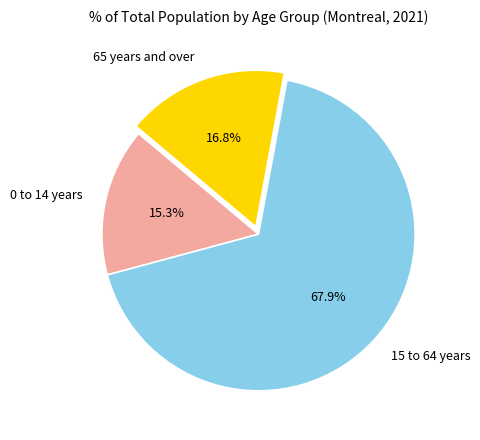

Rank the categories by value from lowest to highest.

0 to 14 years, 65 years and over, 15 to 64 years